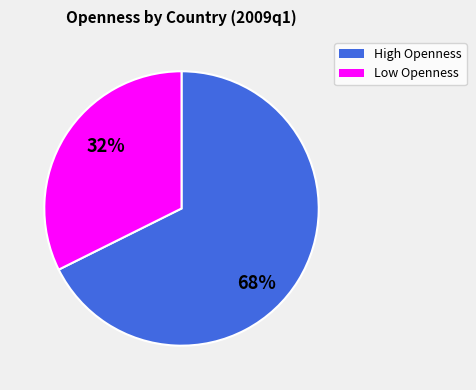

To the nearest percent, what is the average slice percentage?

50%